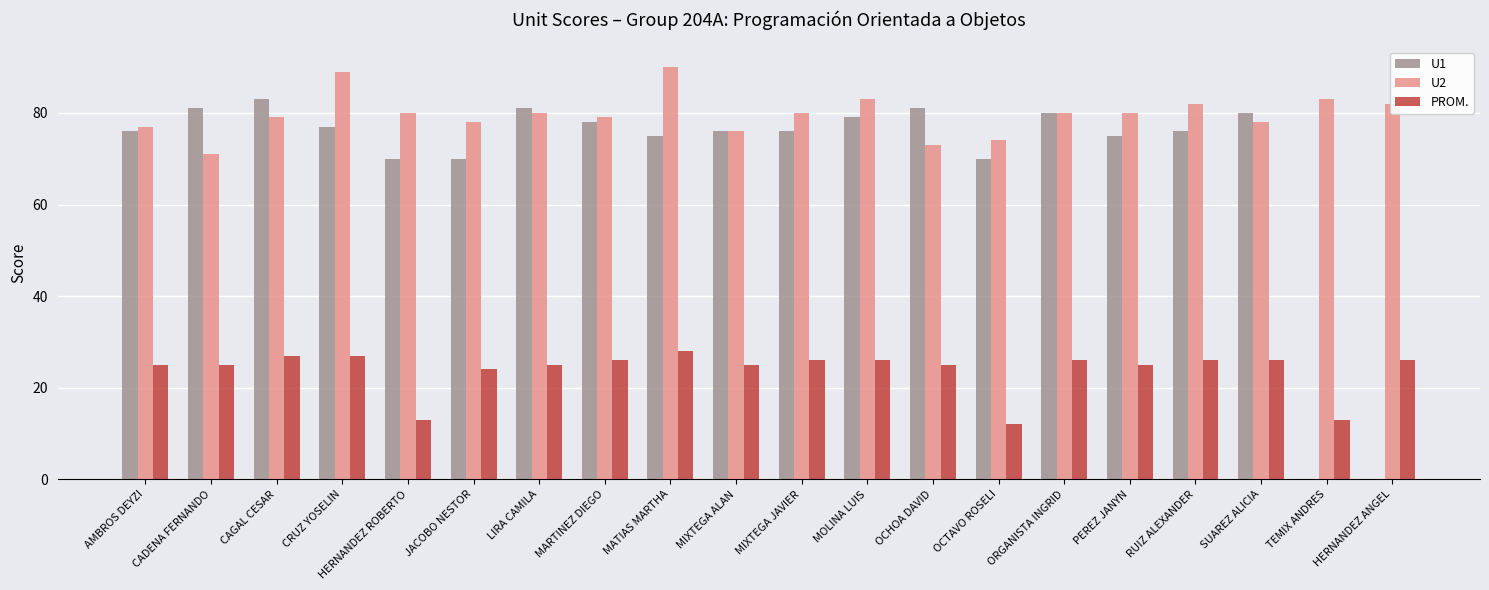

Which label corresponds to the largest value in the chart?

MATIAS MARTHA